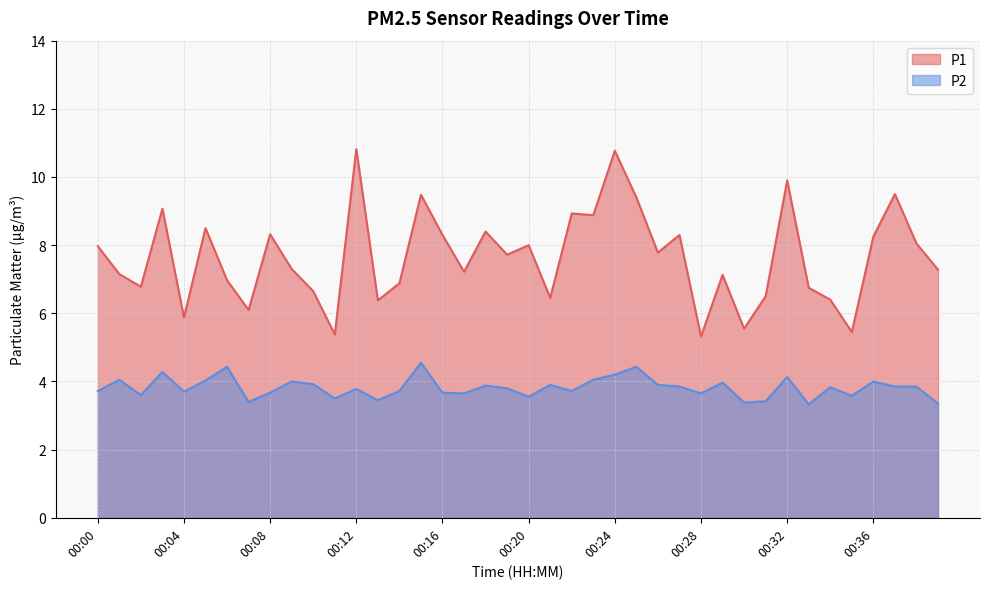

Reading right to left, extract all data points from this chart.

P1: 00:39=7.3	00:38=8.1	00:37=9.5	00:36=8.2	00:35=5.5	00:34=6.4	00:33=6.8	00:32=9.9	00:31=6.5	00:30=5.5	00:29=7.1	00:28=5.3	00:27=8.3	00:26=7.8	00:25=9.4	00:24=10.8	00:23=8.9	00:22=8.9	00:21=6.5	00:20=8.0	00:19=7.7	00:18=8.4	00:17=7.2	00:16=8.3	00:15=9.5	00:14=6.9	00:13=6.4	00:12=10.8	00:11=5.4	00:10=6.7	00:09=7.3	00:08=8.3	00:07=6.1	00:06=7.0	00:05=8.5	00:04=5.9	00:03=9.1	00:02=6.8	00:01=7.2	00:00=8.0
P2: 00:39=3.4	00:38=3.9	00:37=3.9	00:36=4.0	00:35=3.6	00:34=3.8	00:33=3.3	00:32=4.1	00:31=3.4	00:30=3.4	00:29=4.0	00:28=3.6	00:27=3.9	00:26=3.9	00:25=4.4	00:24=4.2	00:23=4.0	00:22=3.7	00:21=3.9	00:20=3.5	00:19=3.8	00:18=3.9	00:17=3.6	00:16=3.7	00:15=4.5	00:14=3.7	00:13=3.5	00:12=3.8	00:11=3.5	00:10=3.9	00:09=4.0	00:08=3.7	00:07=3.4	00:06=4.4	00:05=4.0	00:04=3.7	00:03=4.3	00:02=3.6	00:01=4.0	00:00=3.7